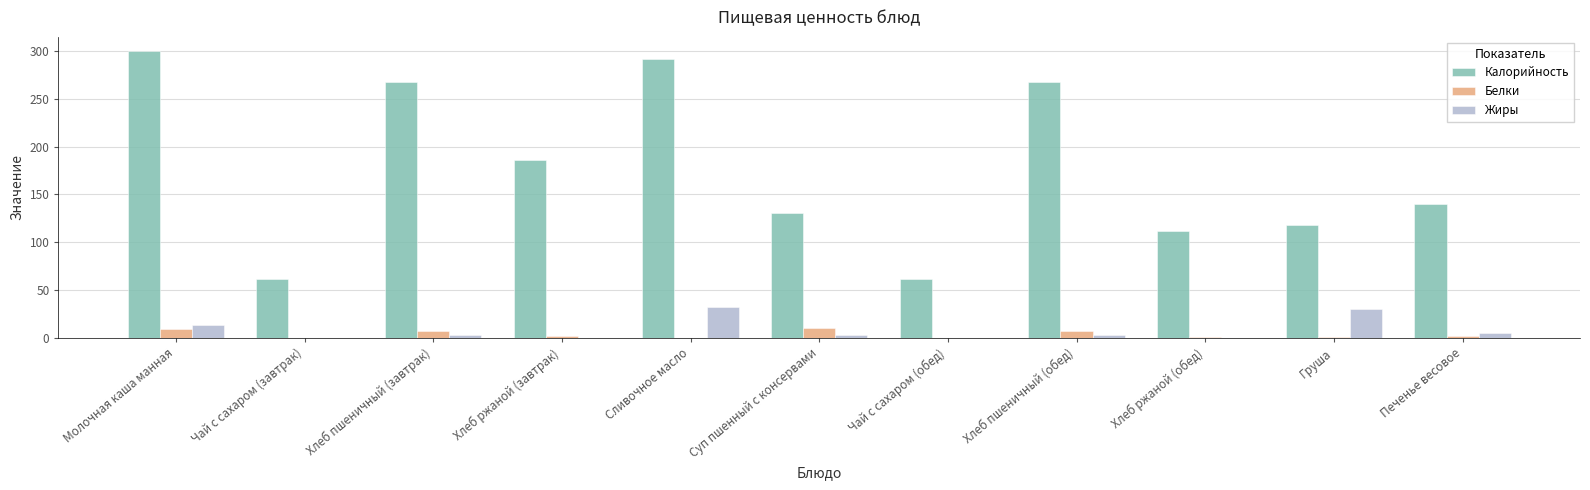

The value of Жиры at Чай с сахаром (завтрак) is 0.0. True or false?

True